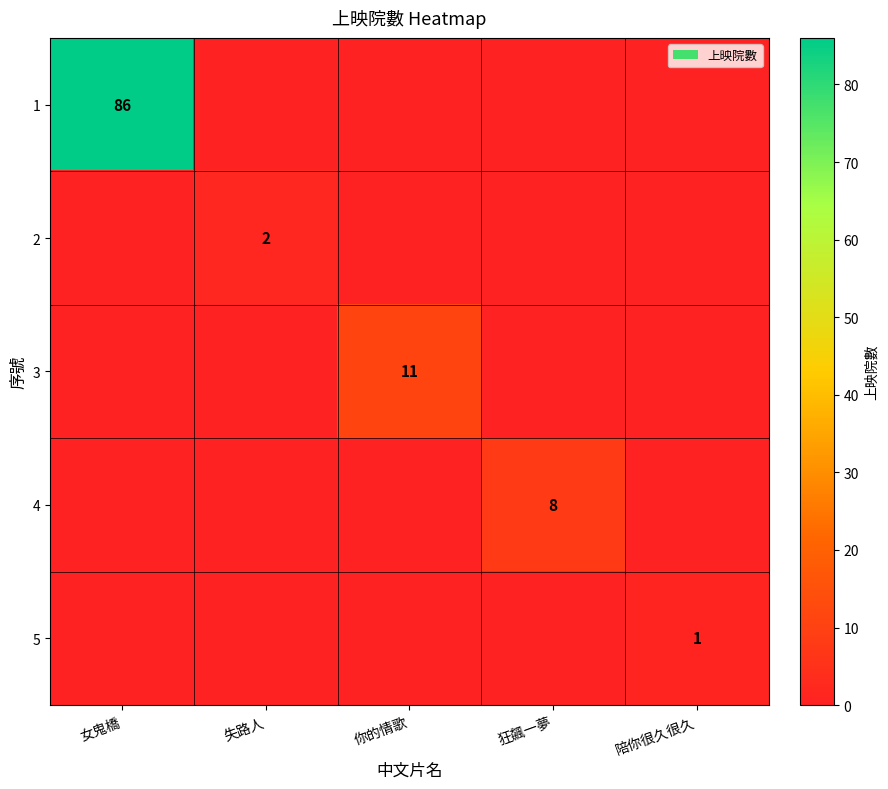

Is it true that 3 equals 17 at 你的情歌?

False